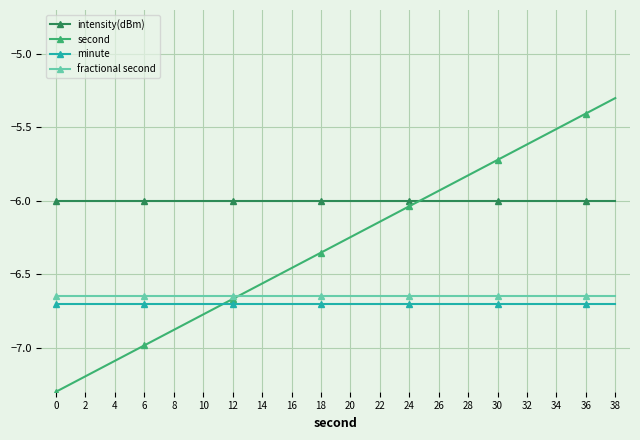

Rank the categories by second value from highest to lowest.

38, 36, 34, 32, 30, 28, 26, 24, 22, 20, 18, 16, 14, 12, 10, 8, 6, 4, 2, 0